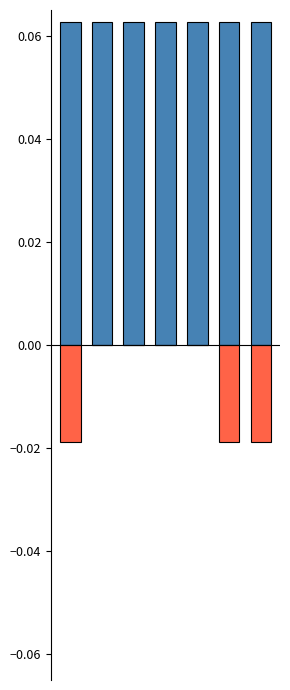

What are all the series names shown in the legend?

Eligible Bad Debt Fixed charge adder, Supplier of Last Resort Fixed charge adder